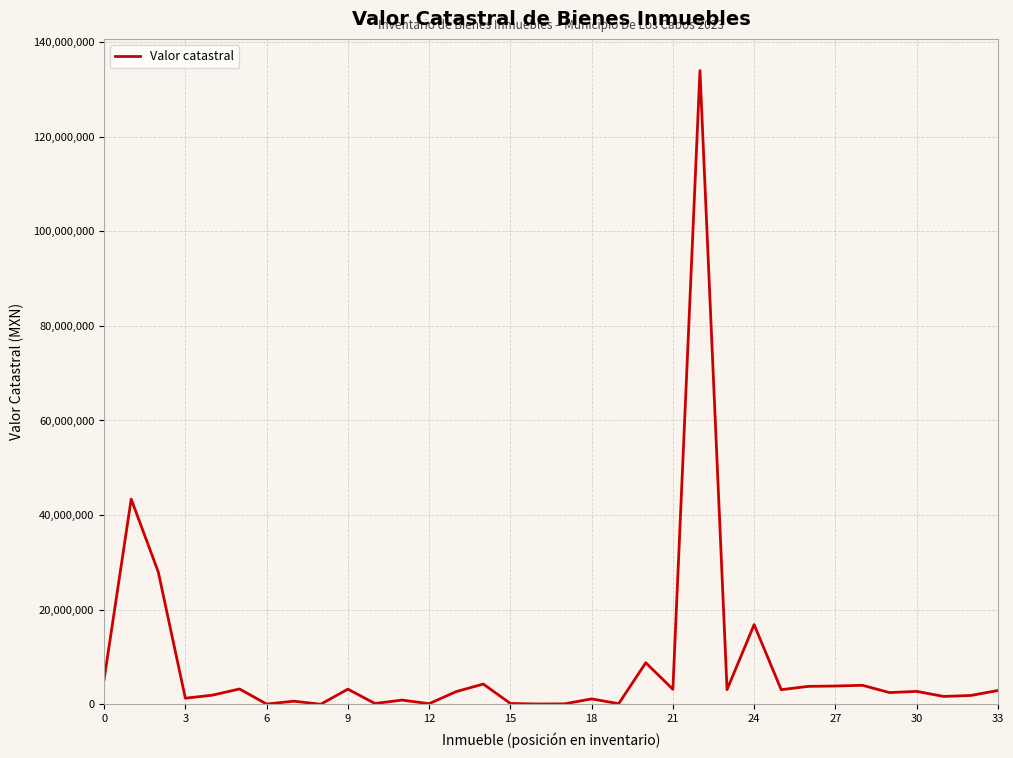

What is the difference between the maximum and minimum values?

133909716.6